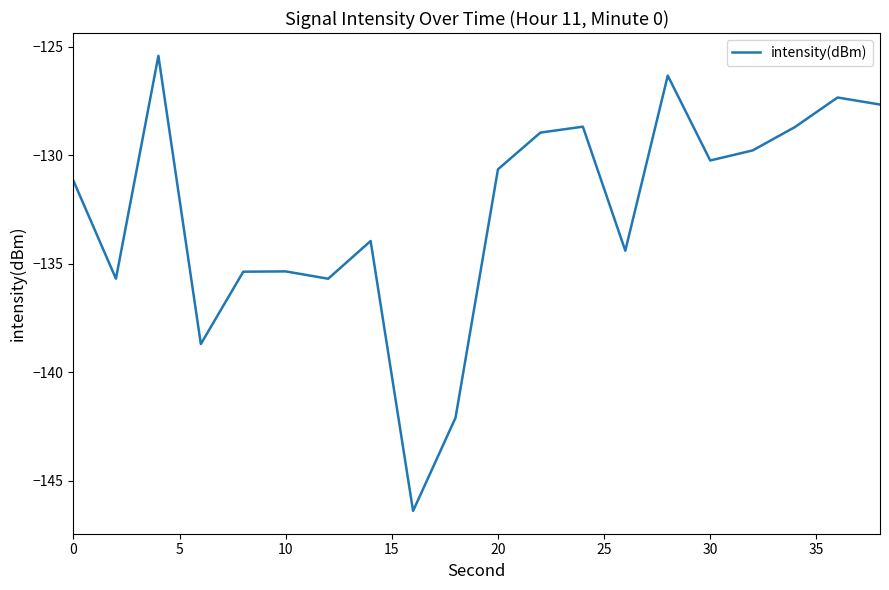

What is the greatest value displayed?

-125.4